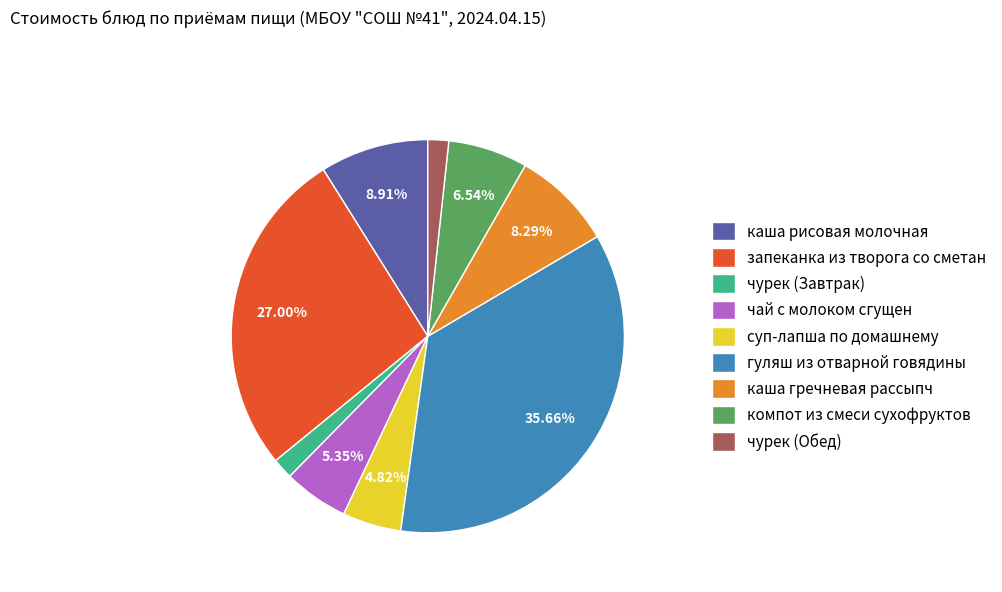

Do гуляш из отварной говядины and чурек (Обед) together represent more than half of the pie?

No